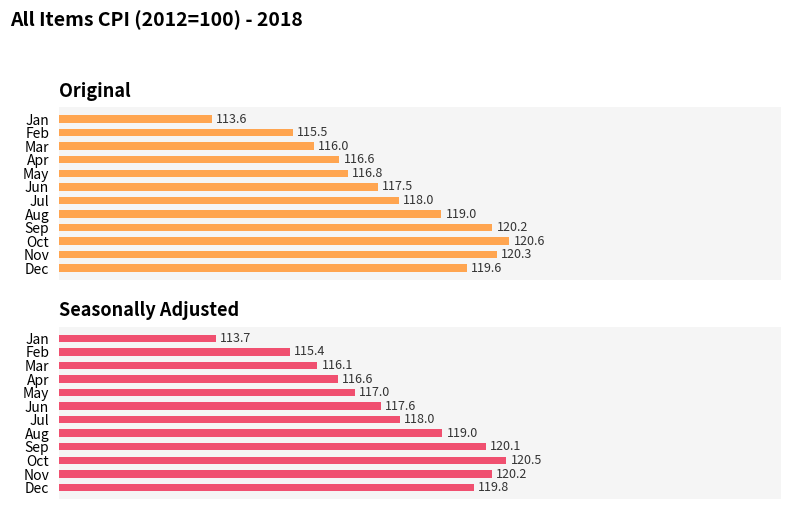

What is the value of the Original bar at the 5th from the left?

116.8